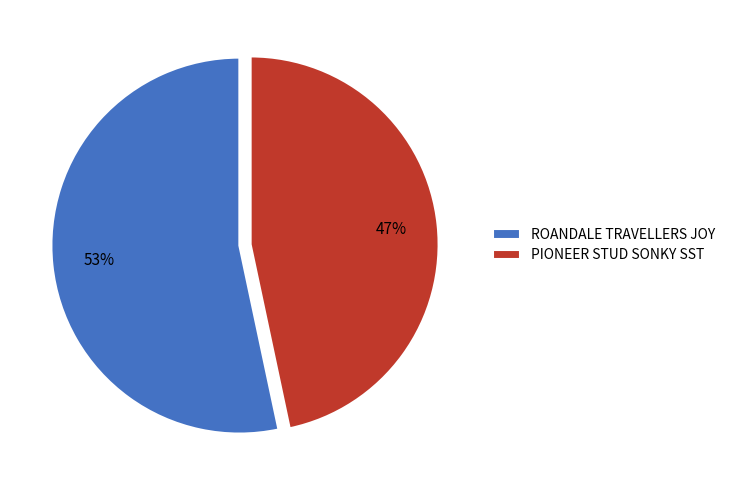

Is it true that ROANDALE TRAVELLERS JOY is 46% of the pie?

False